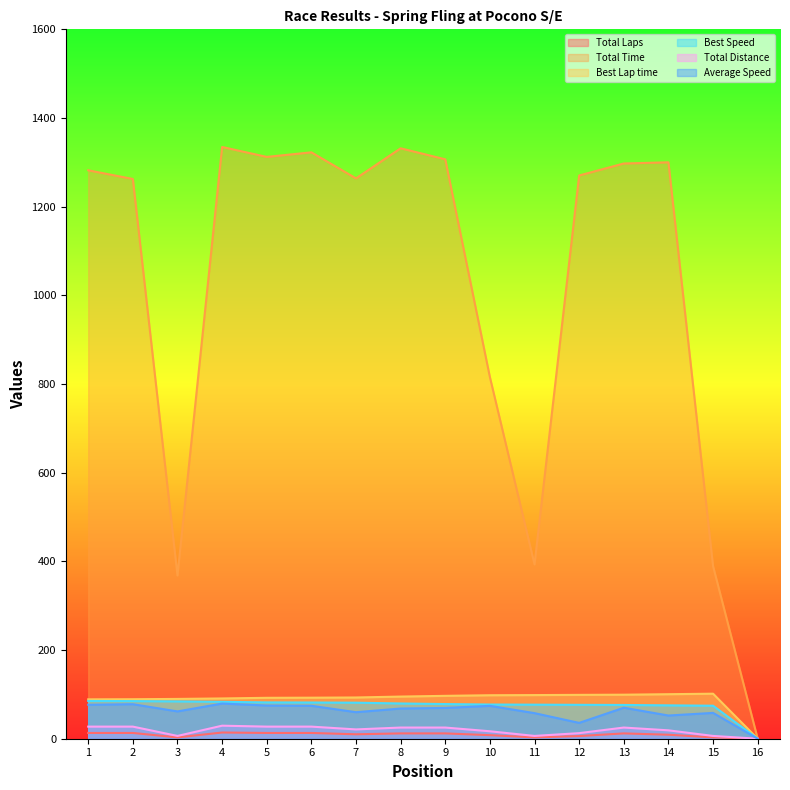

True or false: Best Speed and Total Time cross at least once.

False